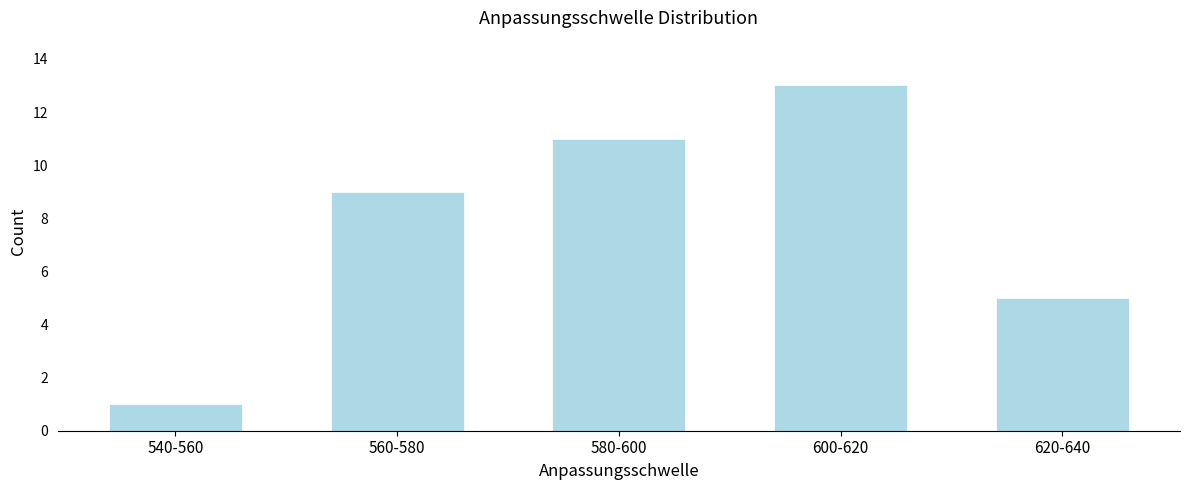

Reading left to right, list all the values displayed in this chart.

1	9	11	13	5